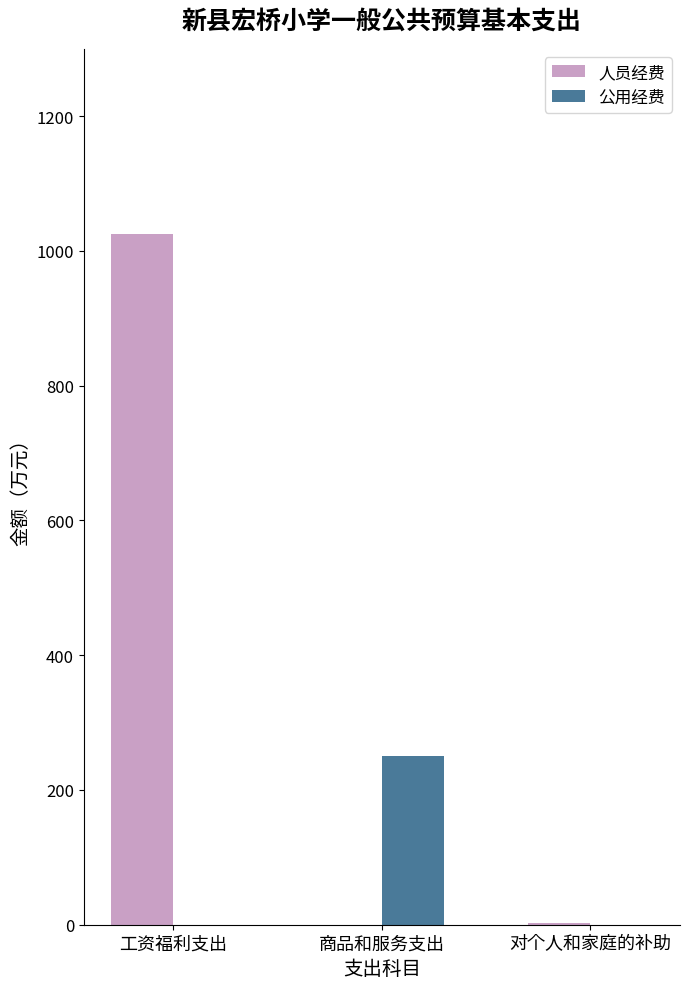

Count the number of categories in the chart.

3